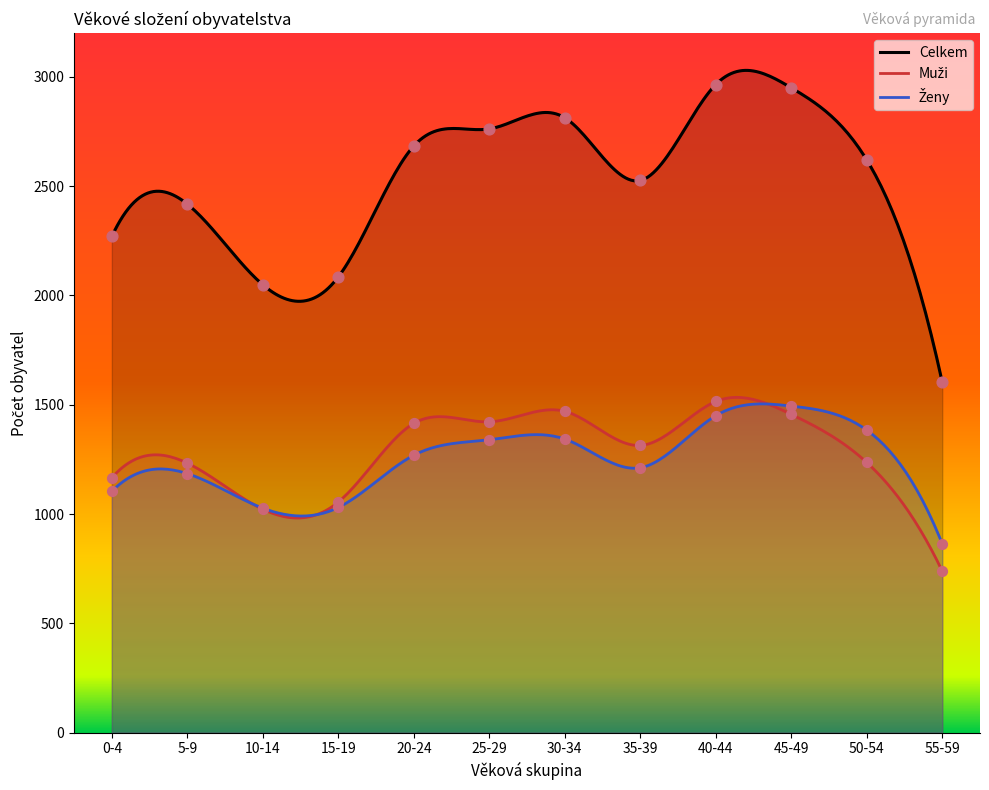

Which series contains the highest Y value?

Celkem